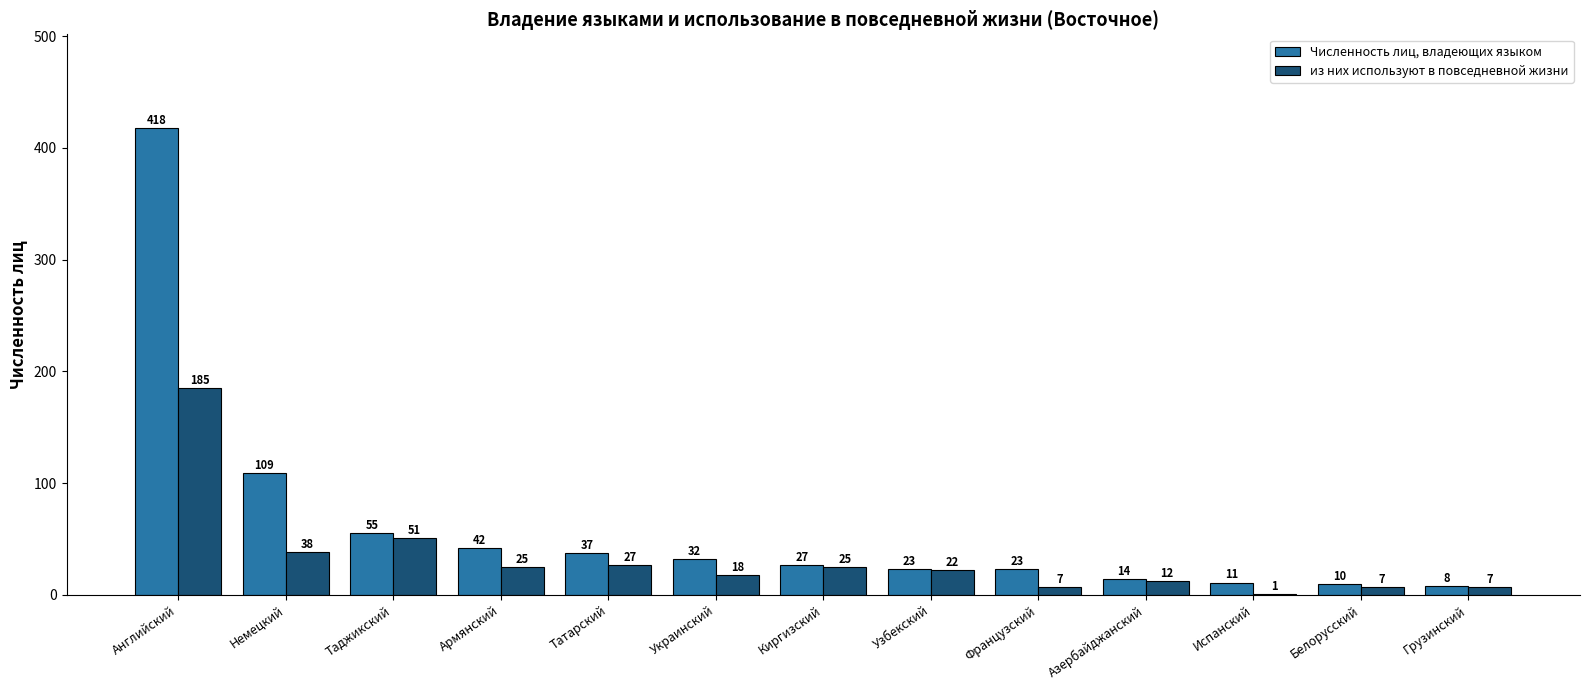

At which category does the chart reach its peak across all series?

Английский